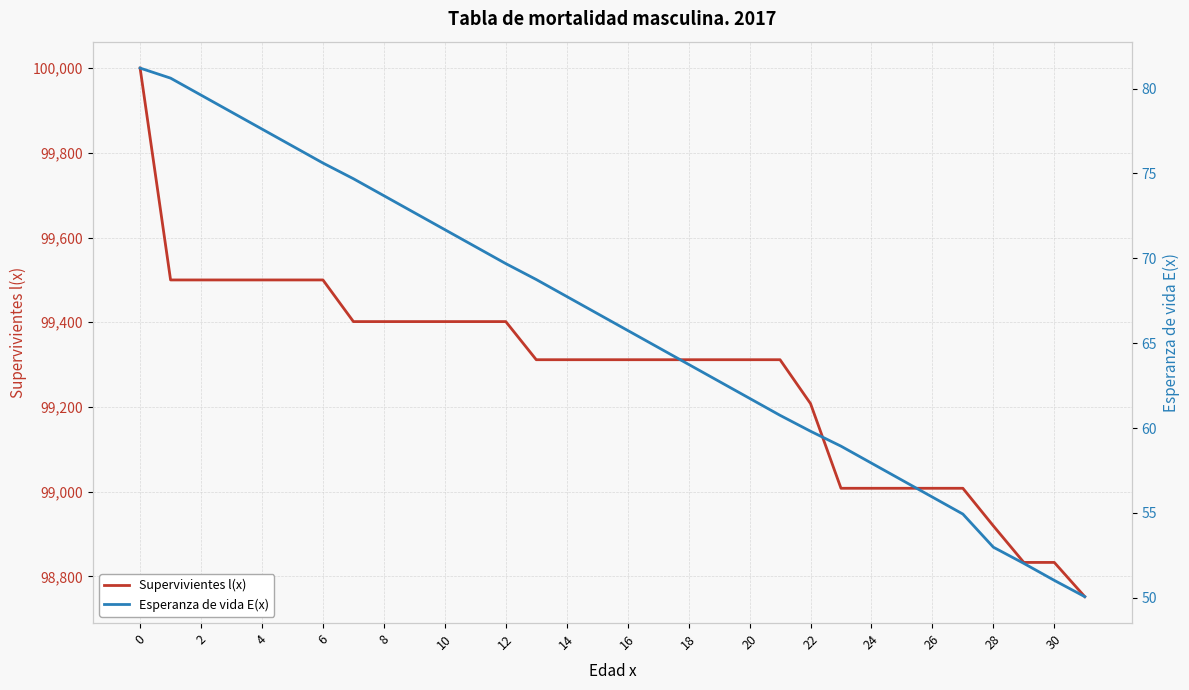

What is the difference between the highest and lowest values at 17?

99246.9